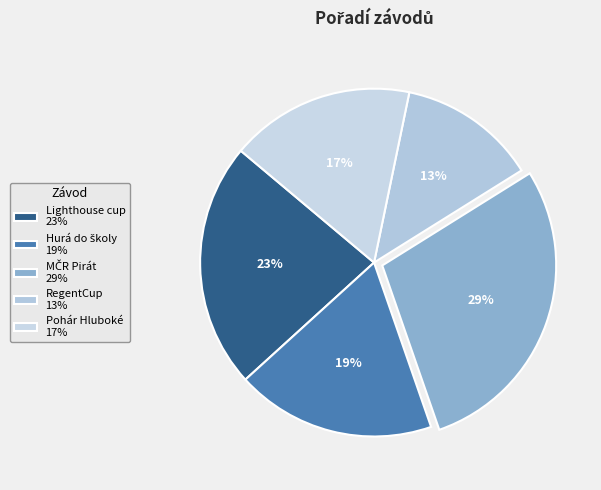

To the nearest percent, what portion does Pohár Hluboké represent?

17%